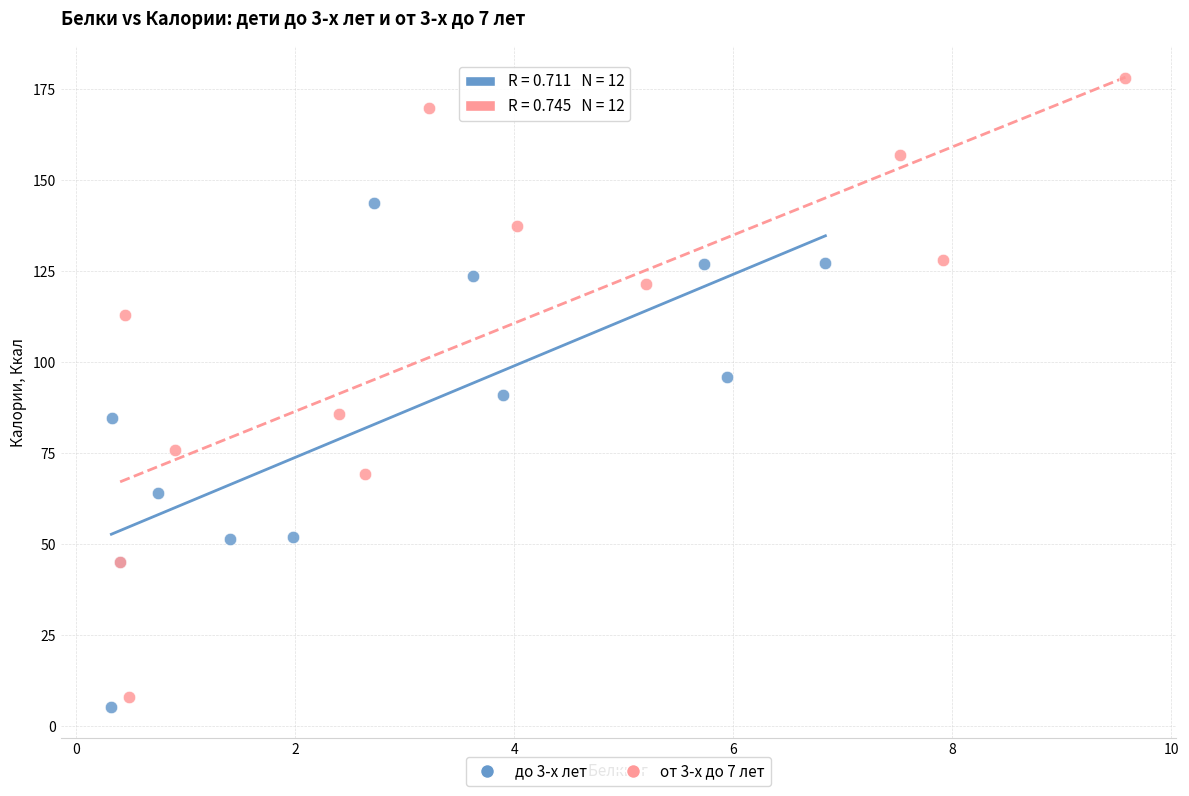

Which series contains the lowest Y value?

до 3-х лет